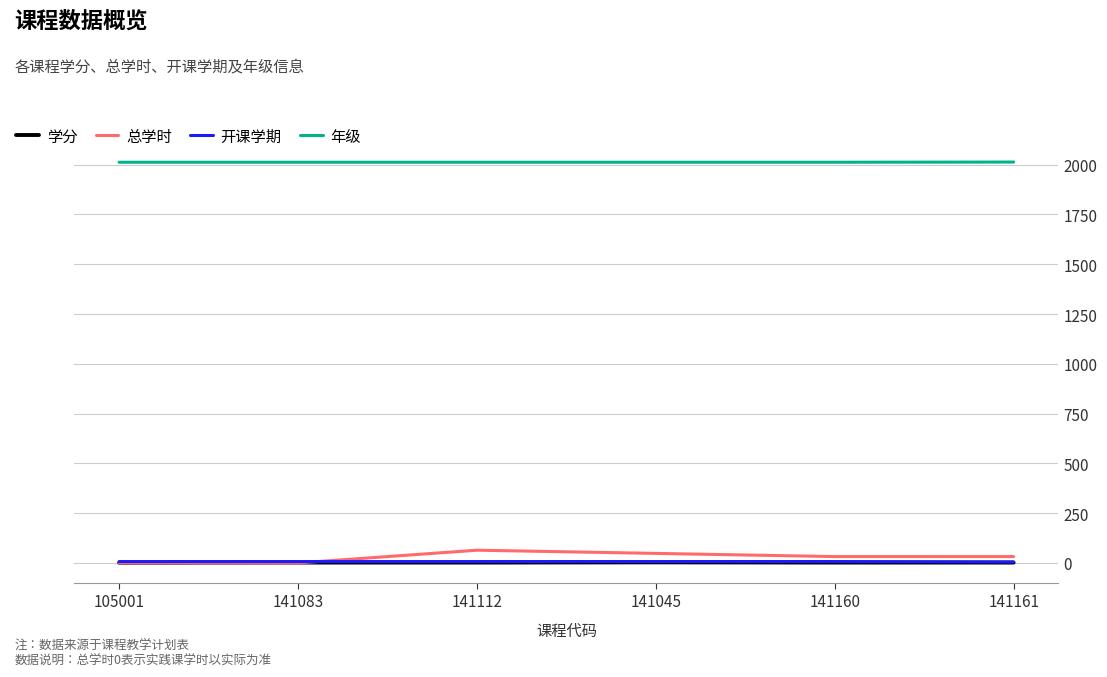

What is the maximum value shown in the chart?

2013